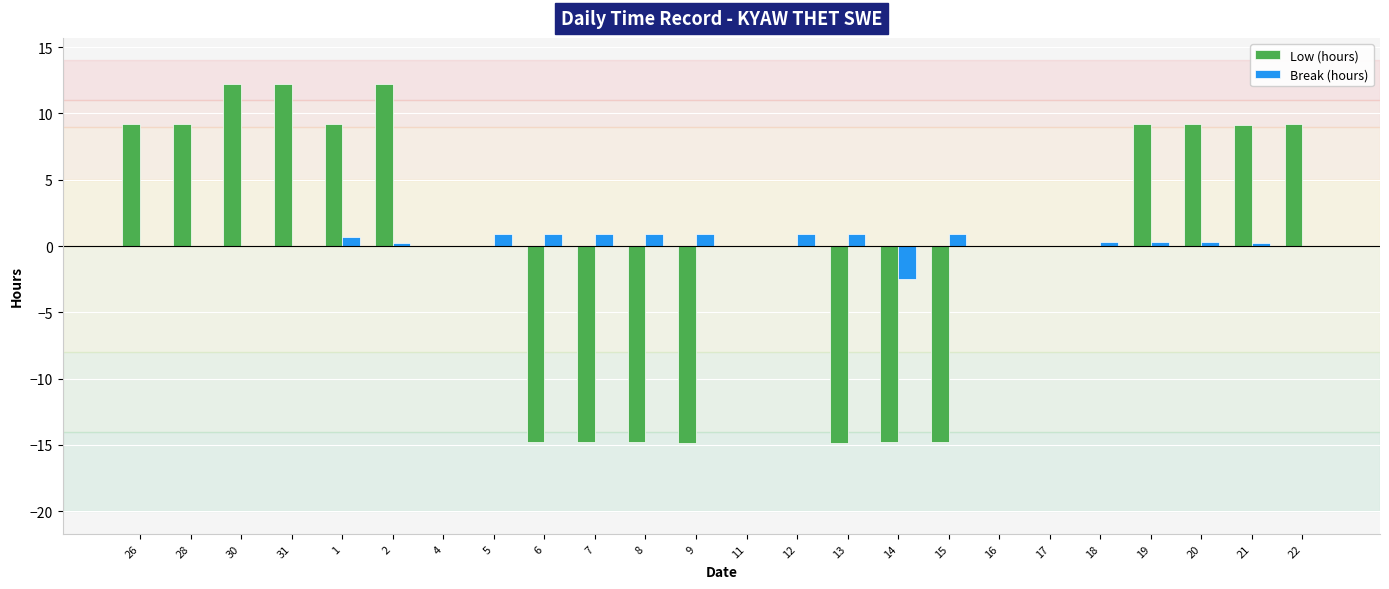

Is it true that Low (hours) equals -8.5 at 4?

False